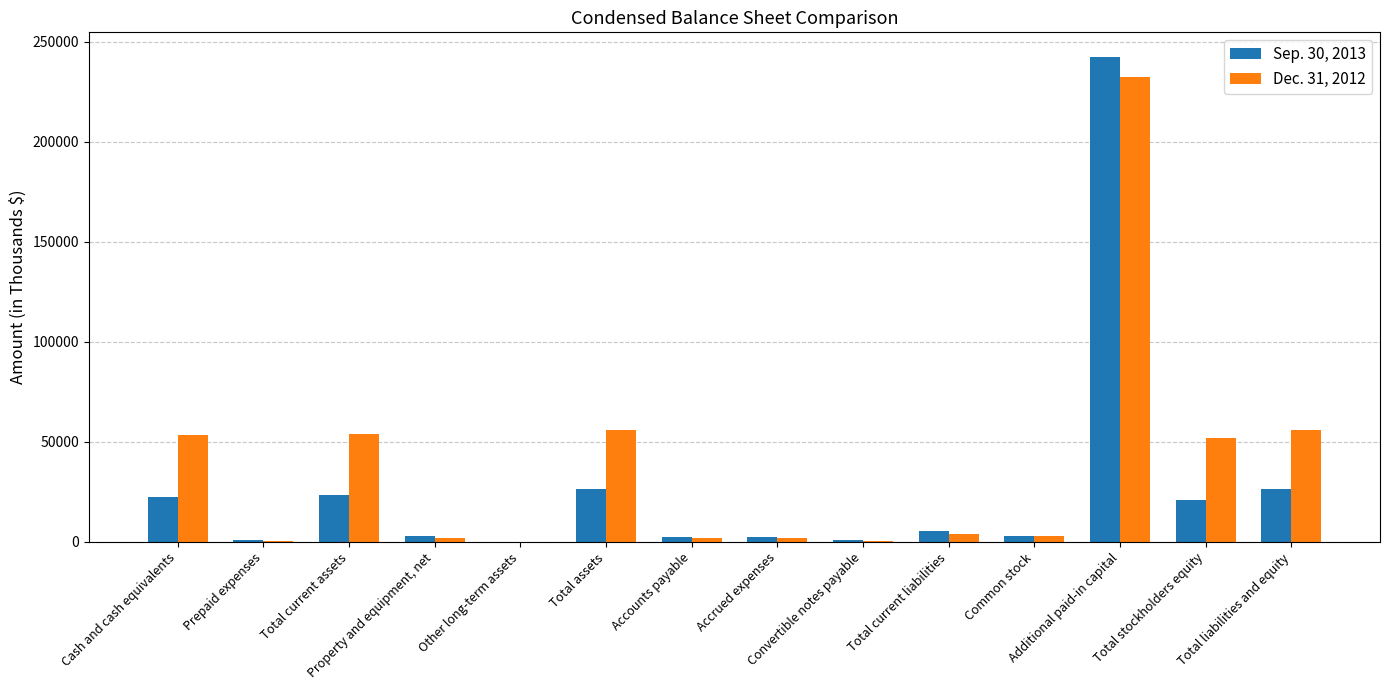

What is the maximum value shown in the chart?

242589